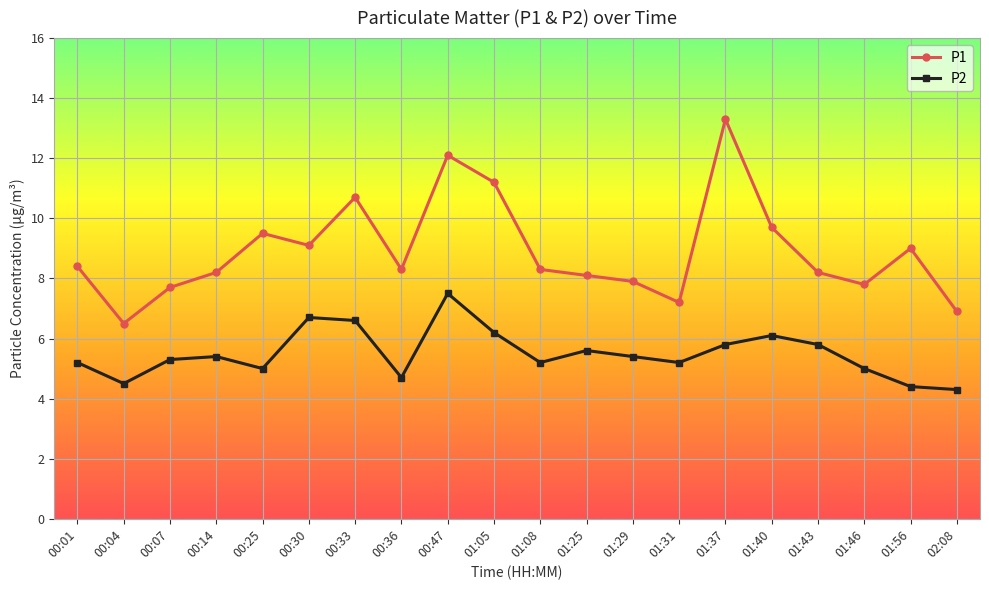

What is the label of the 6th point from the left?

00:30